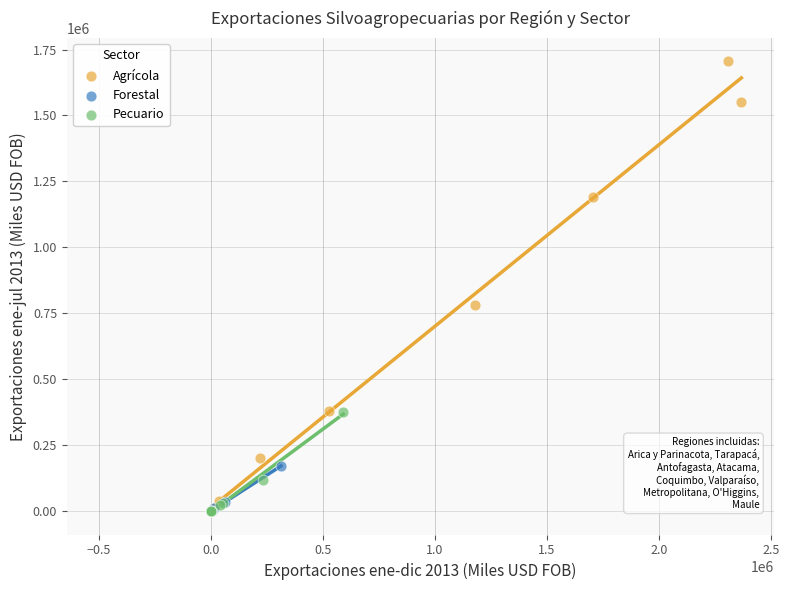

Which series reaches the maximum Y coordinate?

Agrícola